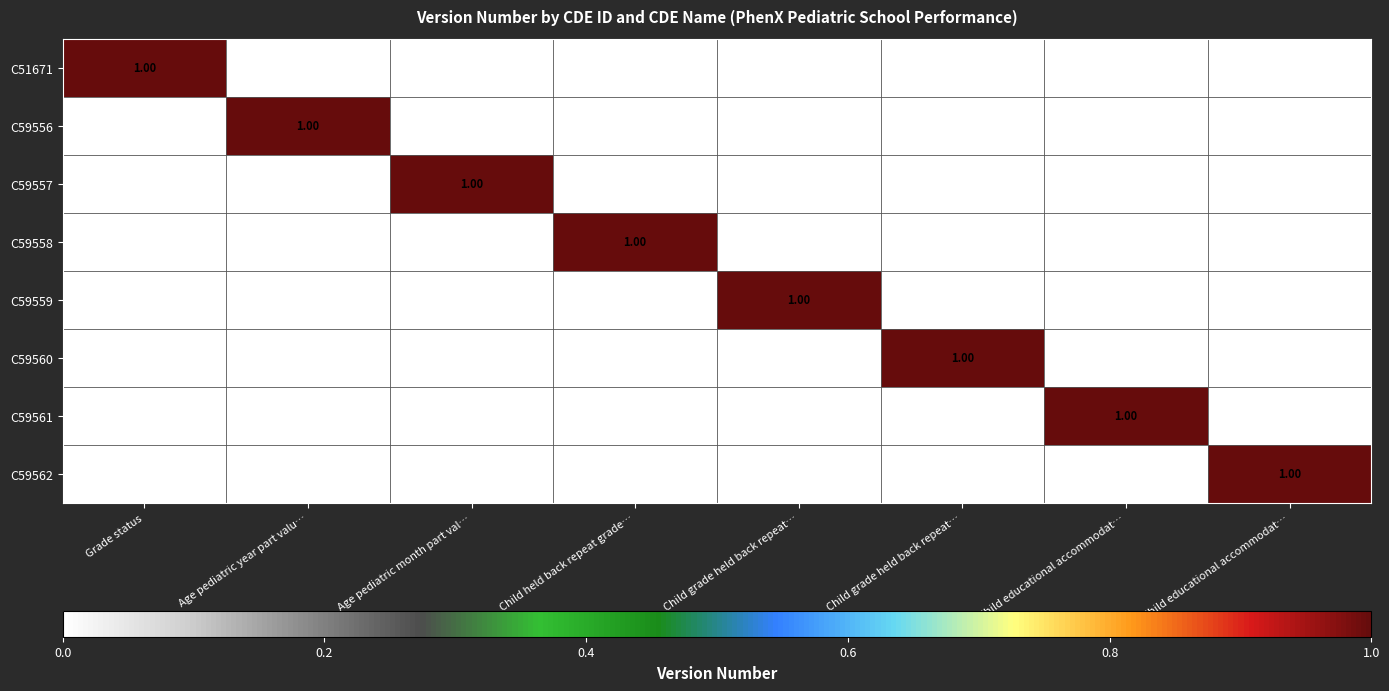

True or false: C59562 has a value of 0 at Child grade held back repeat….

True